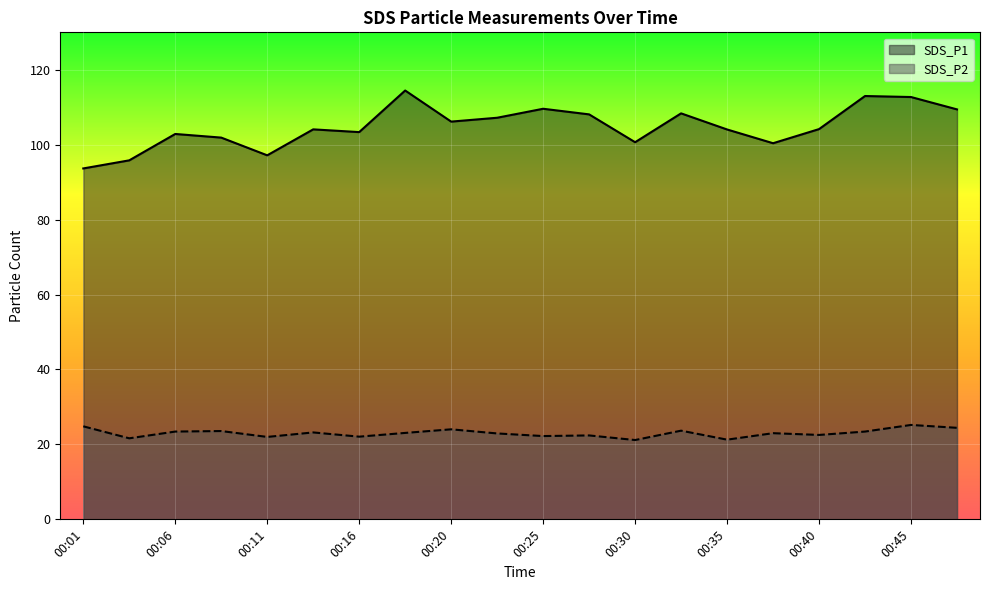

Where is the first local minimum for SDS_P1?

00:11